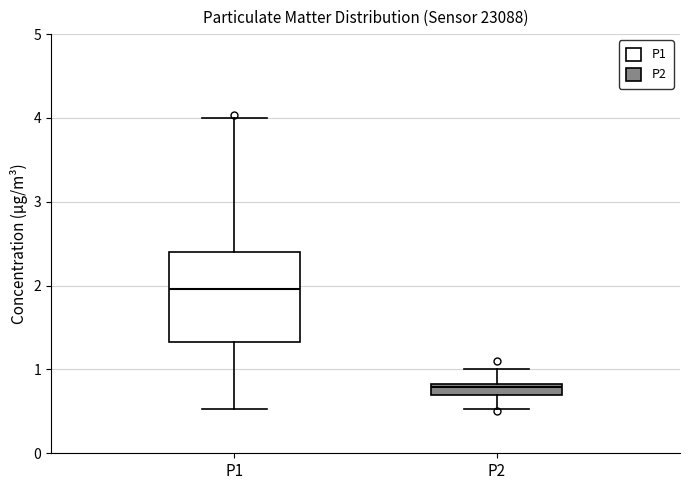

Comparing the boxes themselves (not the whiskers), which one is the tallest?

P1